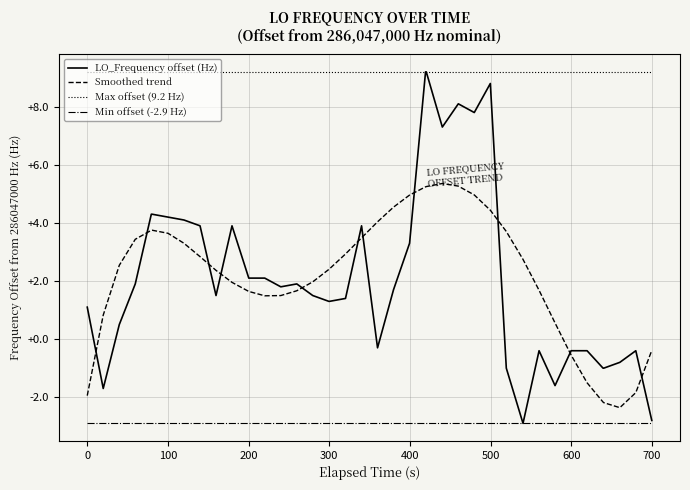

Does the chart have visible grid lines?

Yes